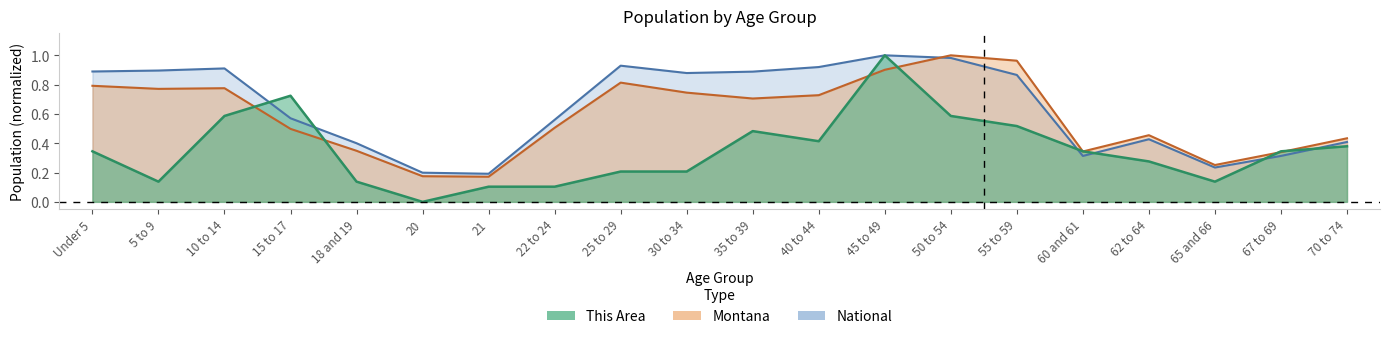

At which label does This Area reach its peak?

45 to 49